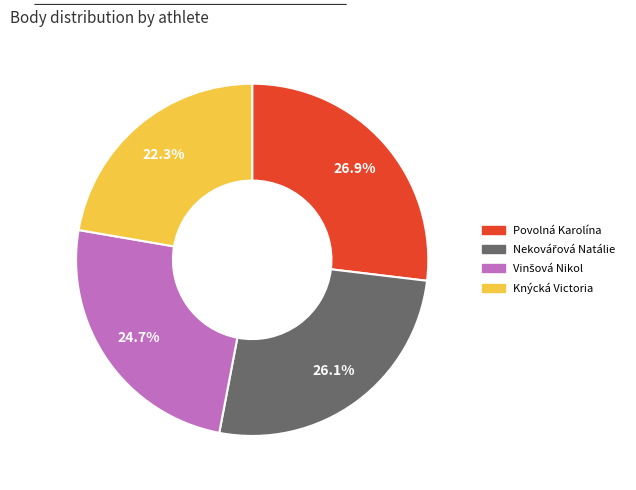

Is Povolná Karolína the majority of the pie?

No